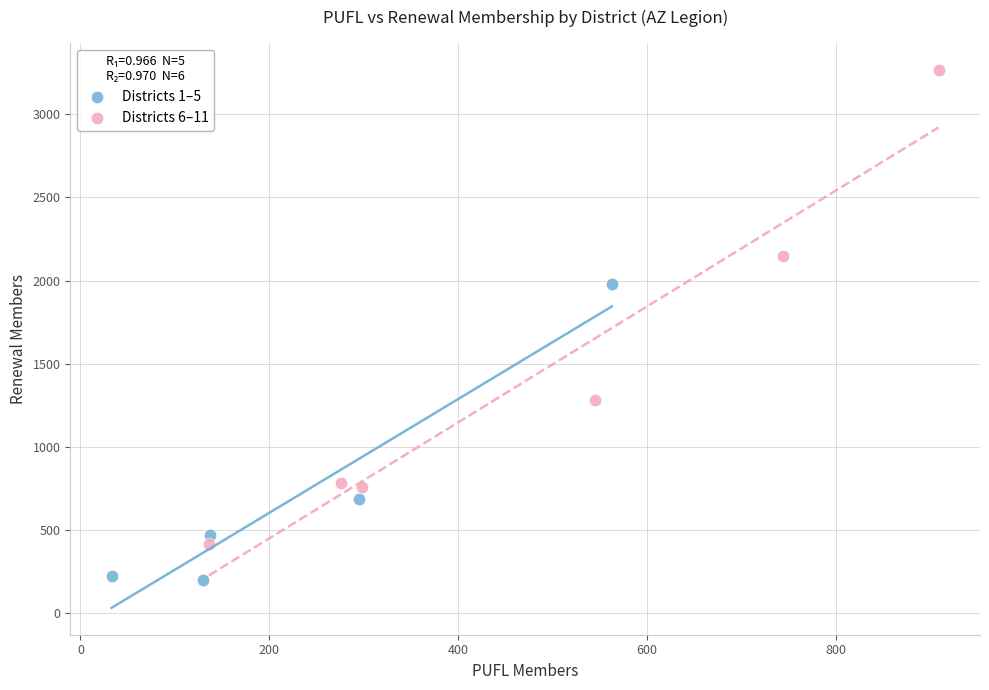

Which series reaches the minimum Y coordinate?

Districts 1–5